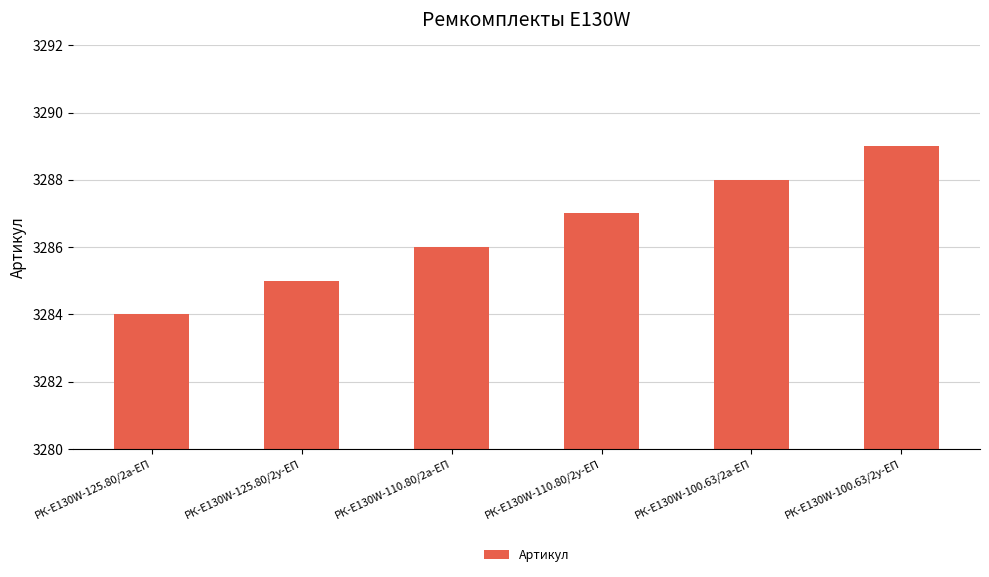

Between РК-E130W-100.63/2а-ЕП and РК-E130W-110.80/2а-ЕП, which is larger?

РК-E130W-100.63/2а-ЕП